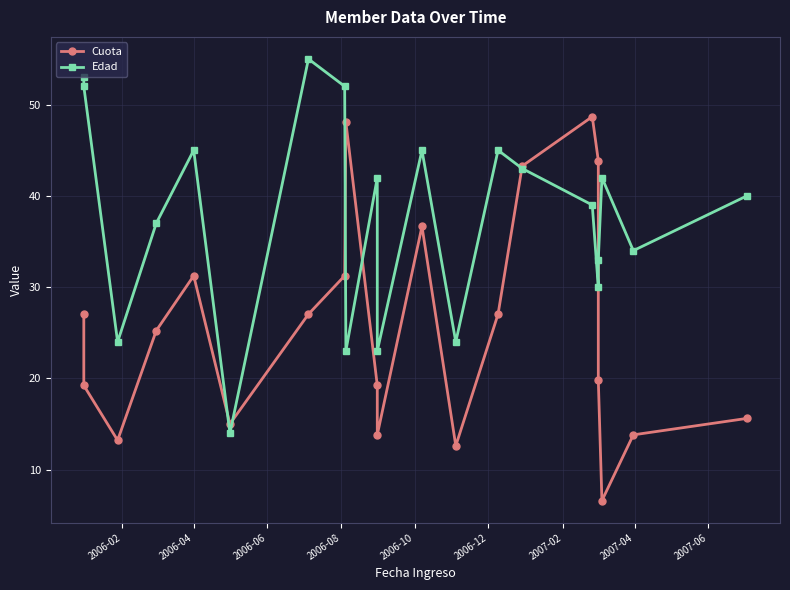

Reading left to right, what are all the values shown in this chart?

Cuota: 27.0	19.2	13.2	25.2	31.2	15.0	27.0	31.2	48.1	19.2	13.8	36.7	12.6	27.0	43.3	48.7	43.9	19.8	6.6	13.8	15.6
Edad: 53.0	52.0	24.0	37.0	45.0	14.0	55.0	52.0	23.0	42.0	23.0	45.0	24.0	45.0	43.0	39.0	30.0	33.0	42.0	34.0	40.0